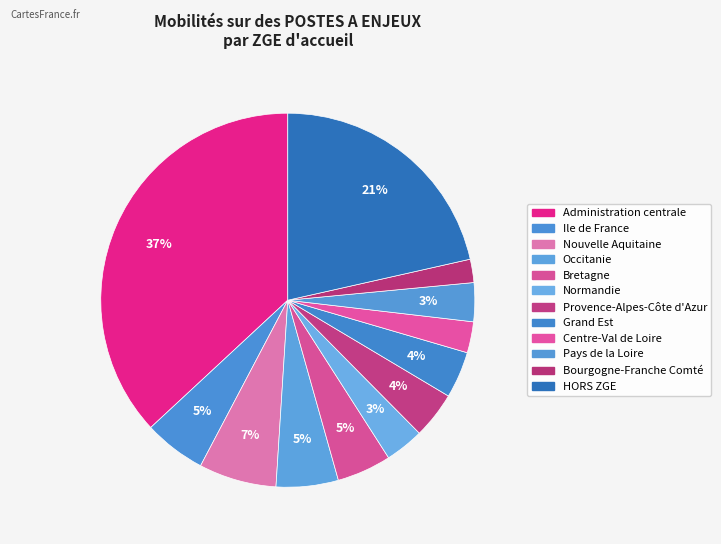

Which slice is the largest?

Administration centrale